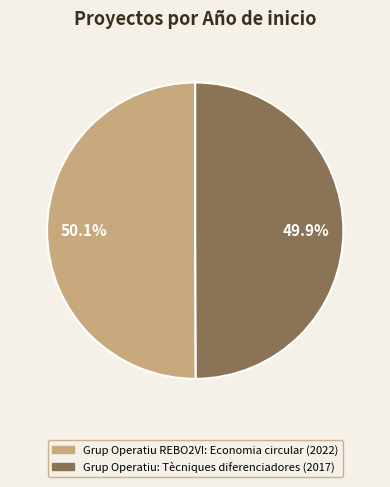

What percentage do Grup Operatiu: Tècniques diferenciadores and Grup Operatiu REBO2VI: Economia circular together represent?

100.0%